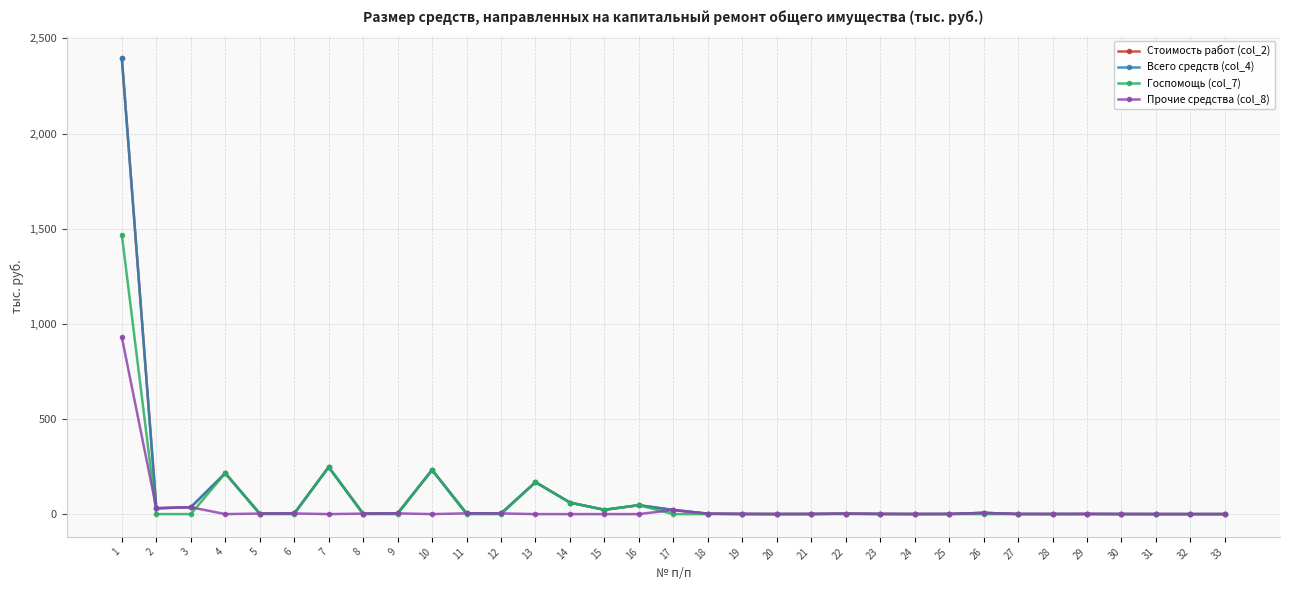

True or false: Всего средств (col_4) and Стоимость работ (col_2) intersect in this chart.

False